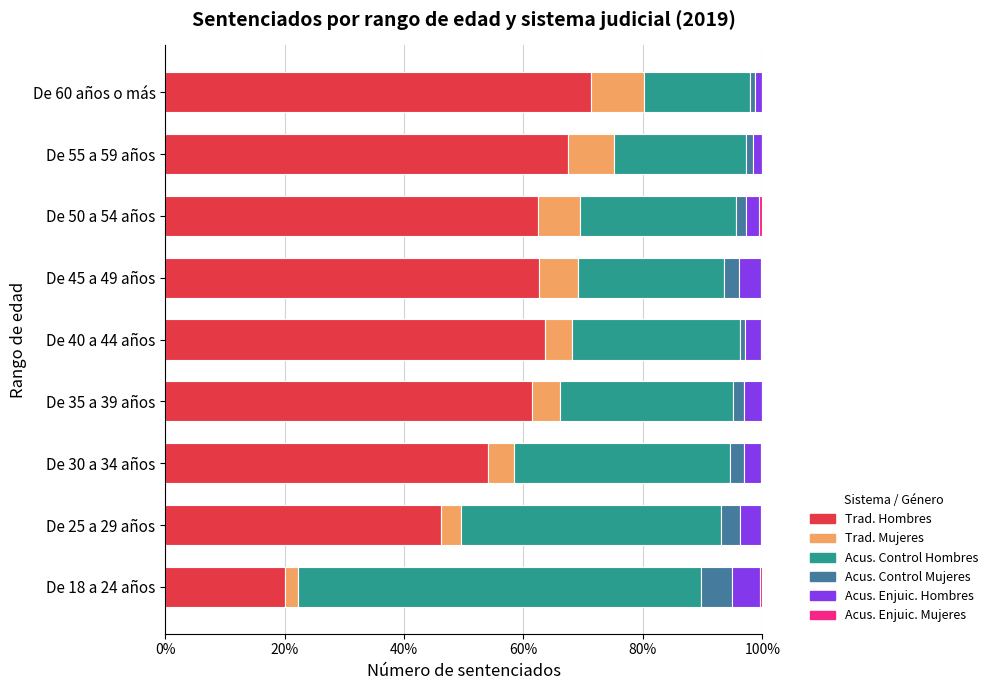

Is it true that Trad. Hombres equals 62.6 at De 45 a 49 años?

True